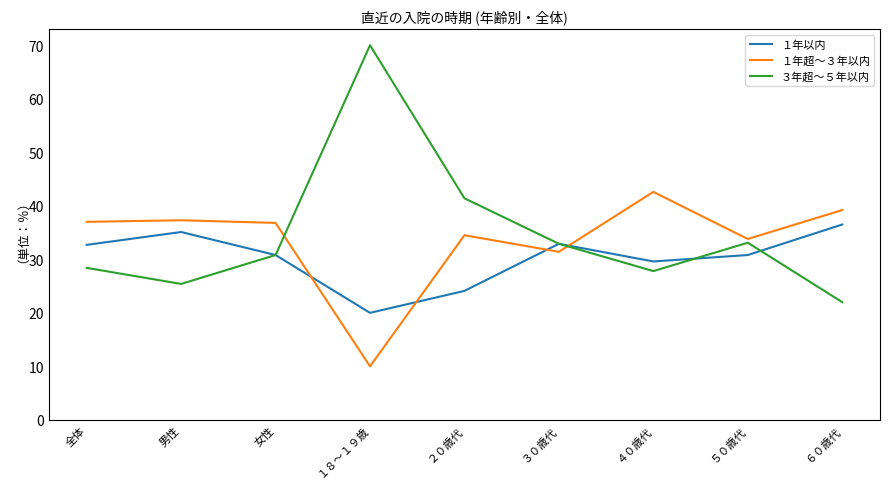

Is the value of ３年超～５年以内 at ４０歳代 greater than the value of １年超～３年以内 at ５０歳代?

No